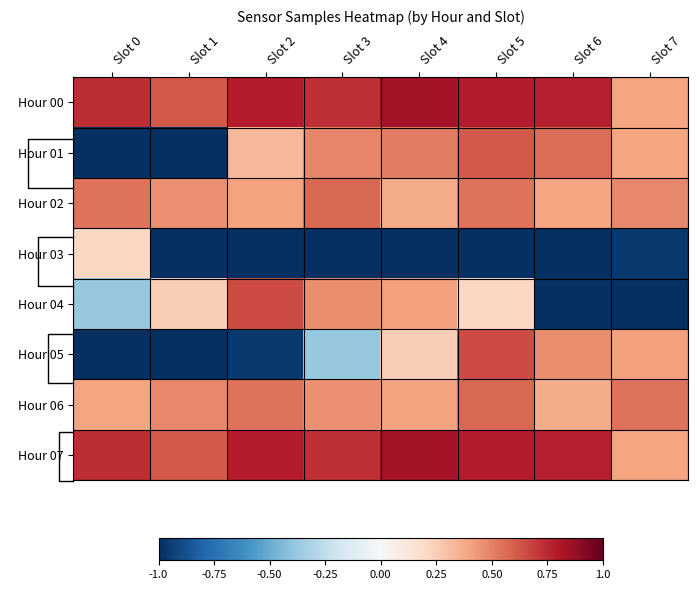

How many data points in Hour 01 are less than 0?

2